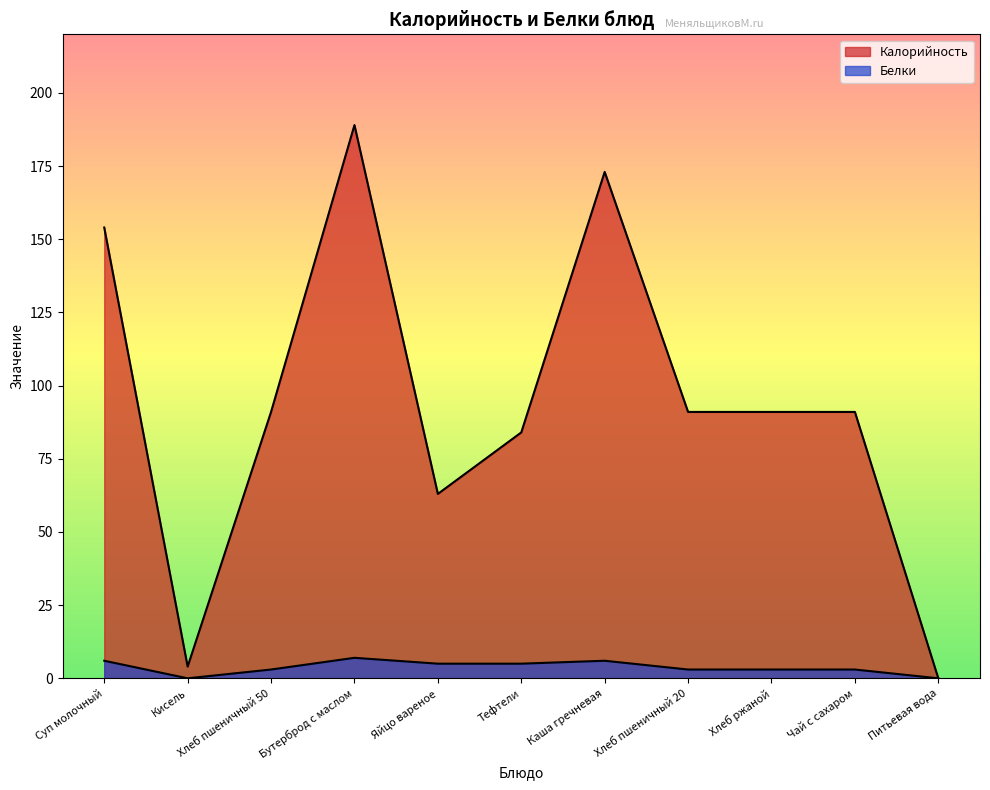

Reading right to left, extract all data points from this chart.

Калорийность: Питьевая вода=0	Чай с сахаром=91	Хлеб ржаной=91	Хлеб пшеничный 20=91	Каша гречневая=173	Тефтели=84	Яйцо вареное=63	Бутерброд с маслом=189	Хлеб пшеничный 50=91	Кисель=4	Суп молочный=154
Белки: Питьевая вода=0	Чай с сахаром=3	Хлеб ржаной=3	Хлеб пшеничный 20=3	Каша гречневая=6	Тефтели=5	Яйцо вареное=5	Бутерброд с маслом=7	Хлеб пшеничный 50=3	Кисель=0	Суп молочный=6